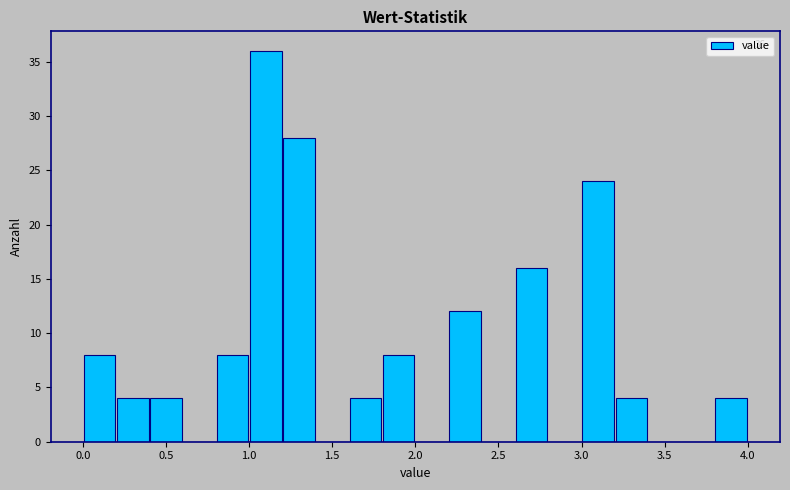

Which range on the x-axis has the tallest bar?

1.0 to 1.2